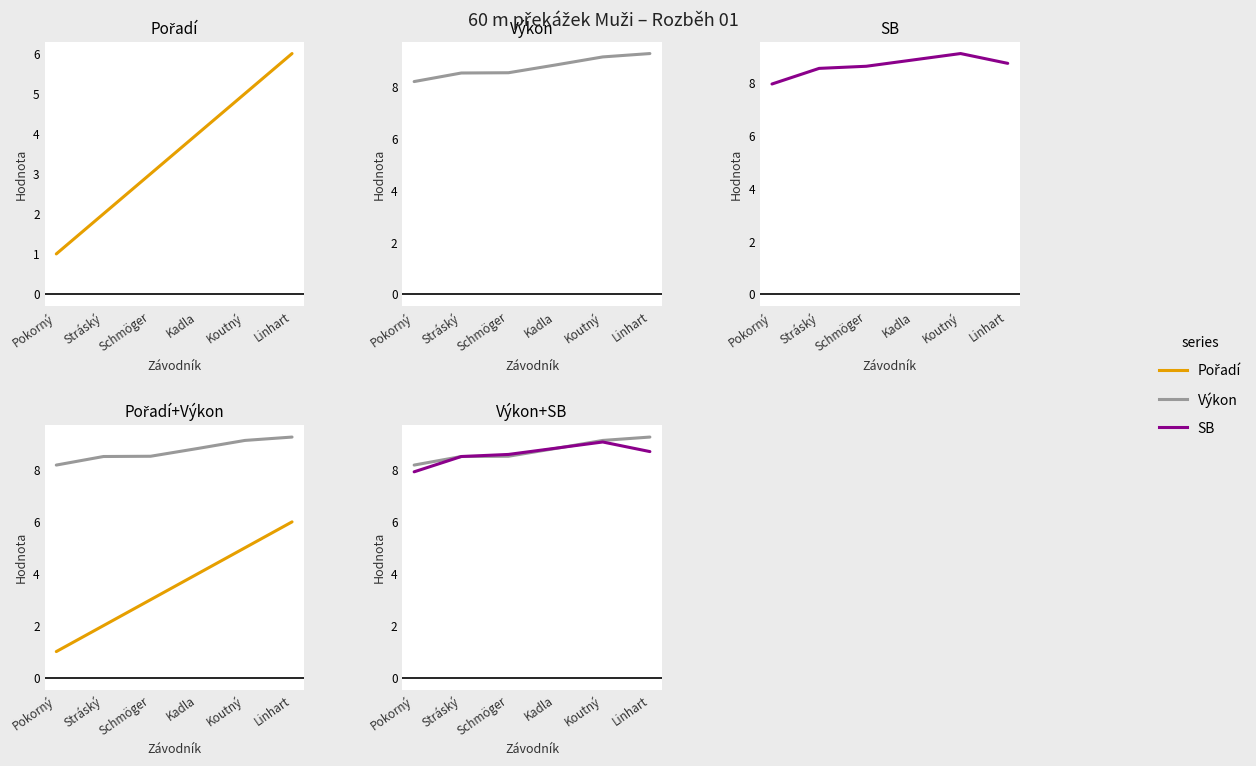

Does the chart display data point markers on the line(s)?

No